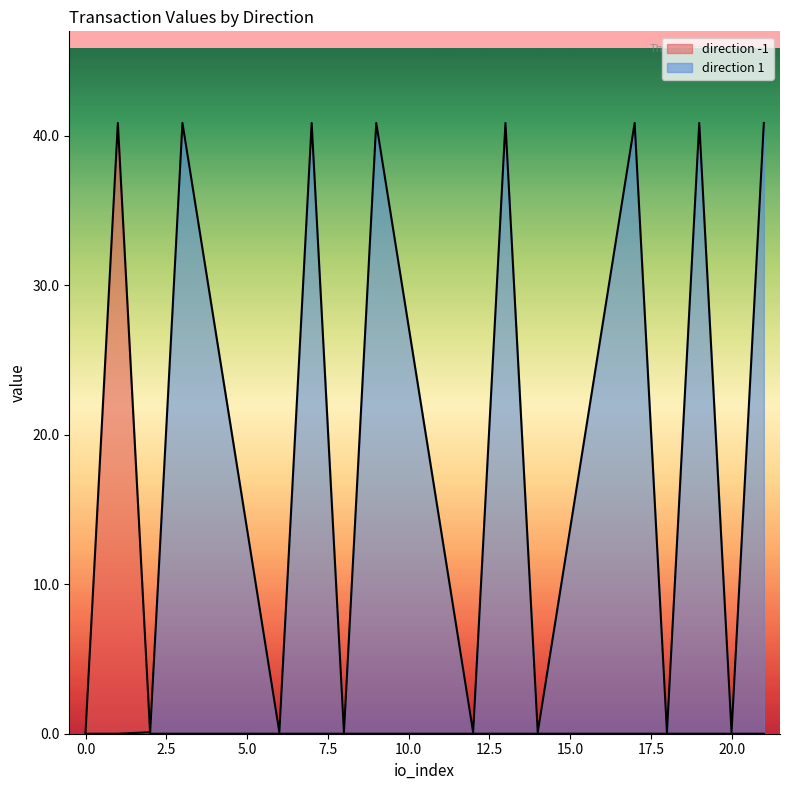

How many lines are shown in the chart?

2